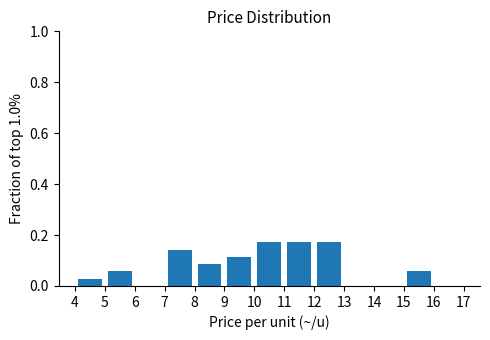

Reading left to right, transcribe this chart: for each bar, give the range it covers on the x-axis and its height. The values are not printed on the chart, so give them approximately, as read against the axis.

4 to 5: 0.02
5 to 6: 0.06
6 to 7: 0
7 to 8: 0.14
8 to 9: 0.08
9 to 10: 0.12
10 to 11: 0.18
11 to 12: 0.18
12 to 13: 0.18
13 to 14: 0
14 to 15: 0
15 to 16: 0.06
16 to 17: 0